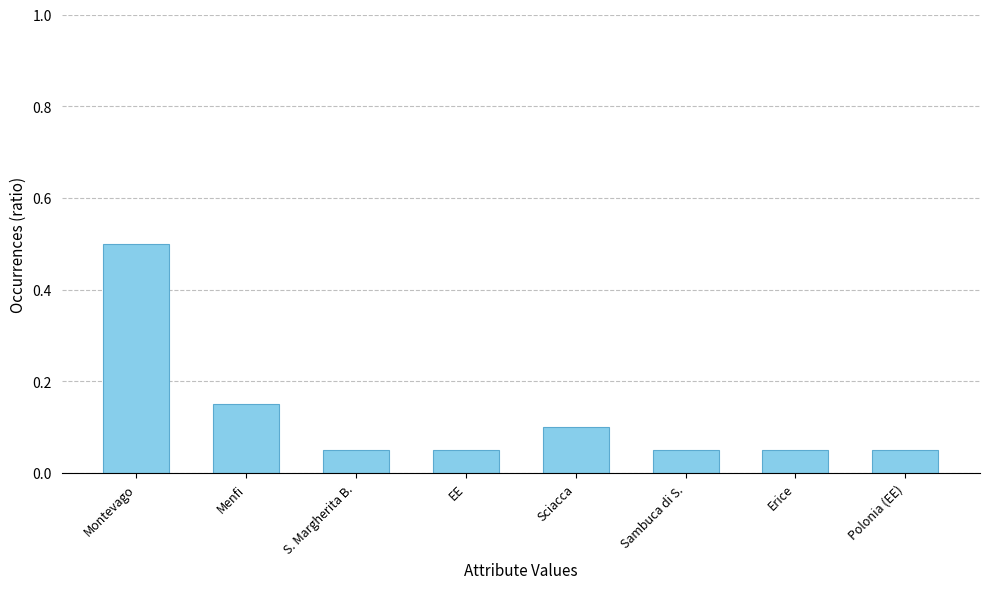

What is the greatest value displayed?

0.5